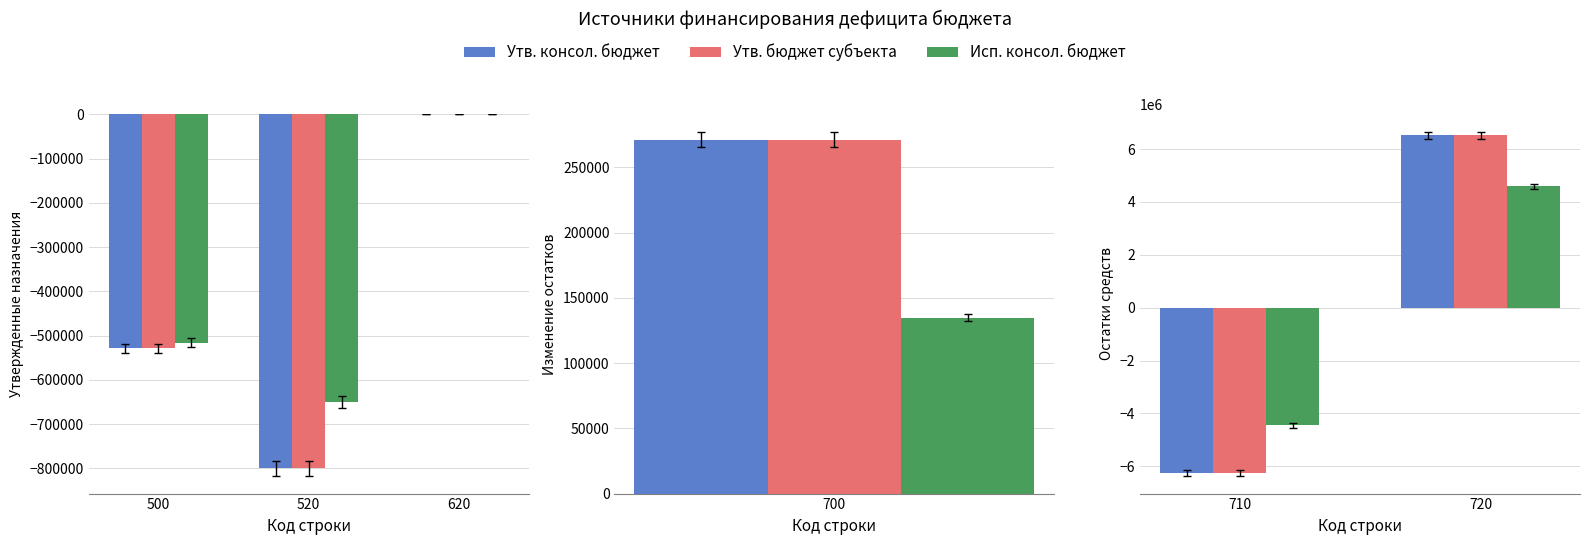

How many values in the Исп. консол. бюджет series exceed 4587619?

1